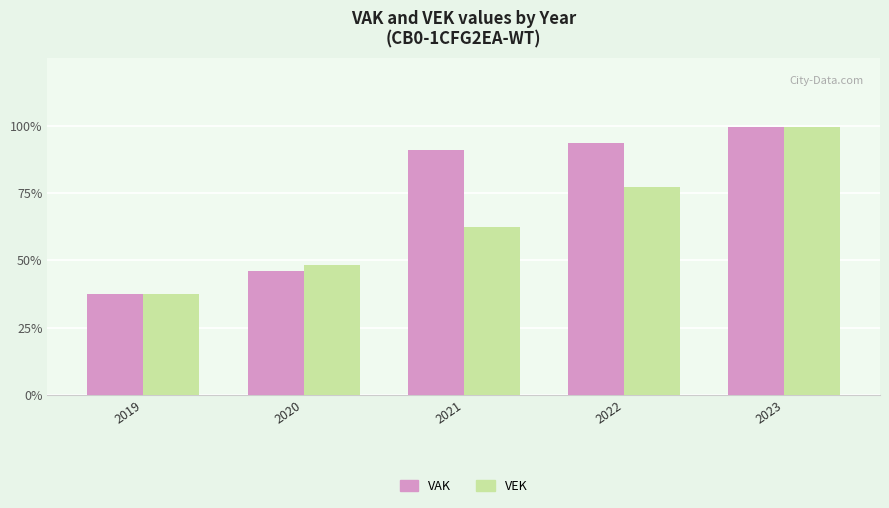

At which label does VEK first exceed 4231?

2022